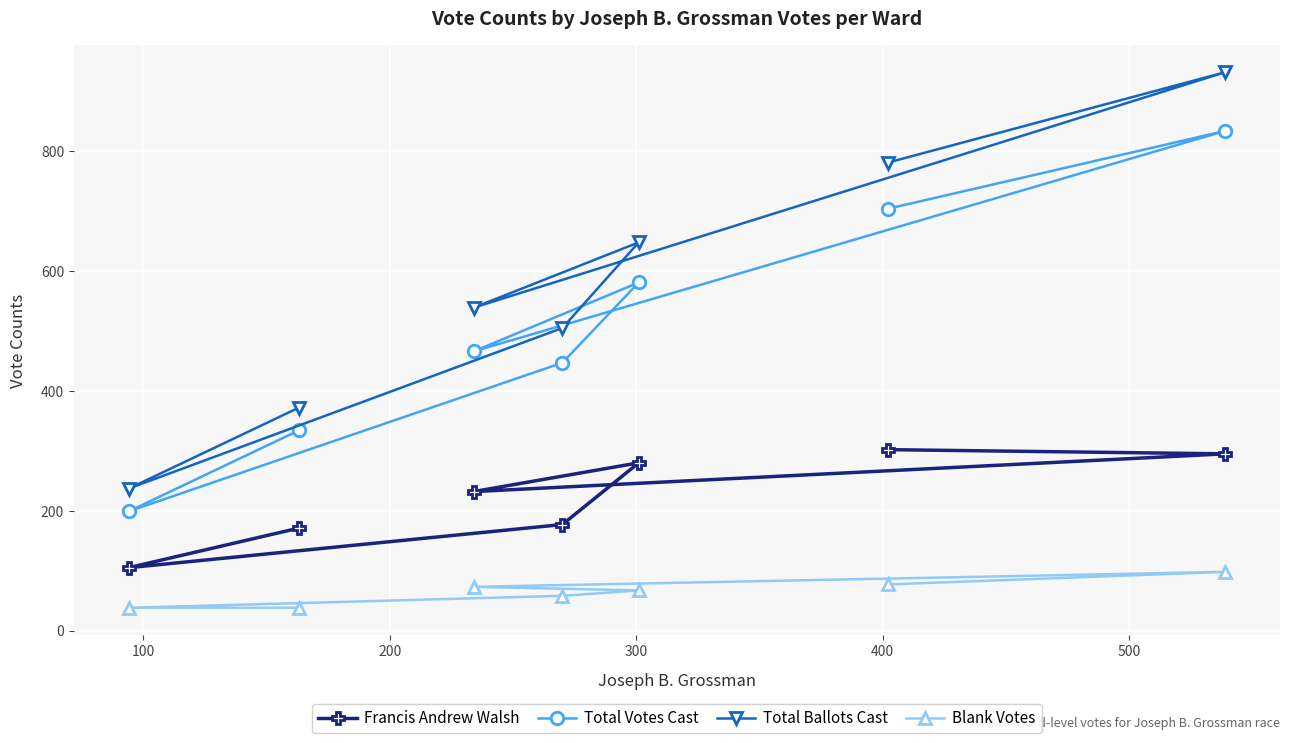

Which series has the largest range (max minus min)?

Total Ballots Cast